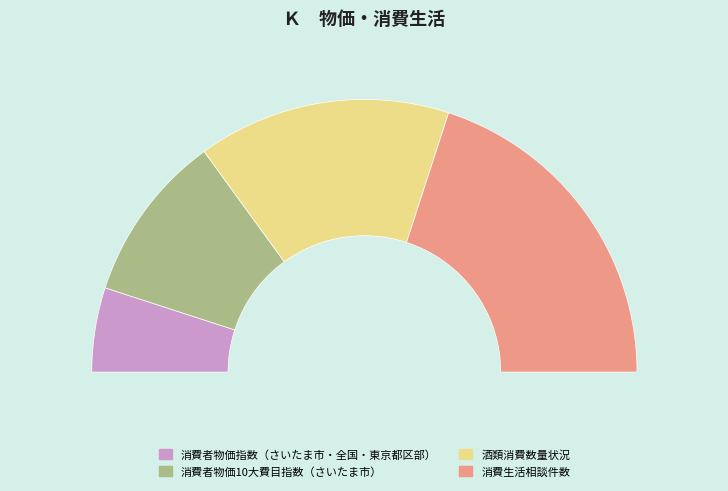

How many slices are in this pie chart?

4